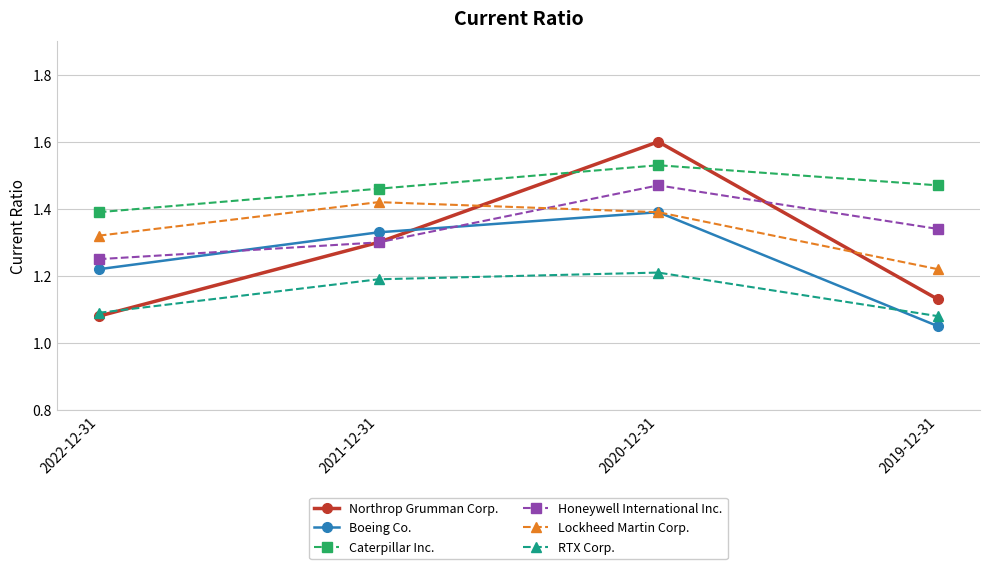

List the series in order of their peak value, highest first.

Northrop Grumman Corp., Caterpillar Inc., Honeywell International Inc., Lockheed Martin Corp., Boeing Co., RTX Corp.